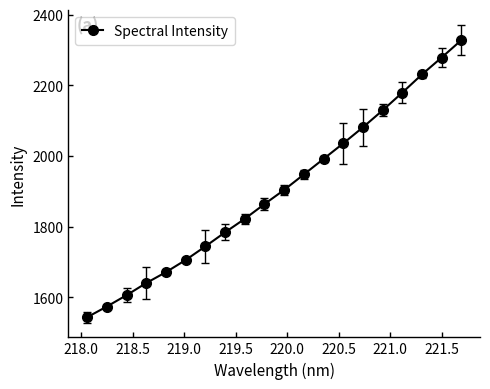

True or false: the data has more than 1 interior local peaks.

False